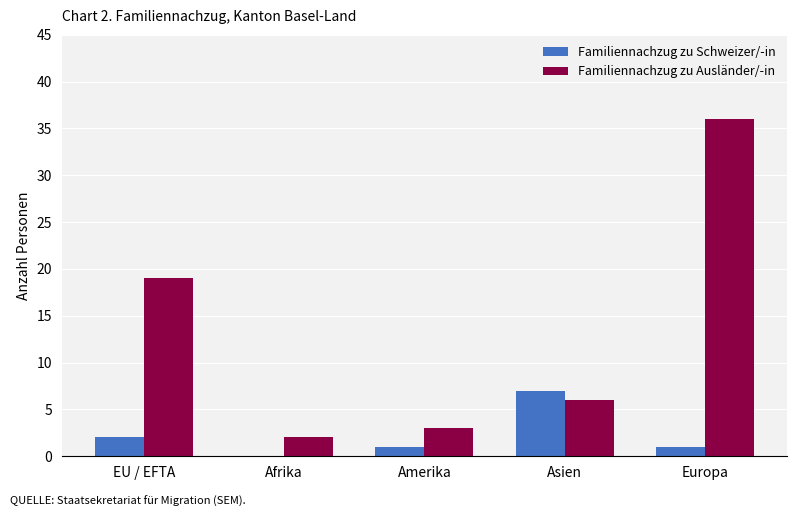

Which series has the largest total across all categories?

Familiennachzug zu Ausländer/-in